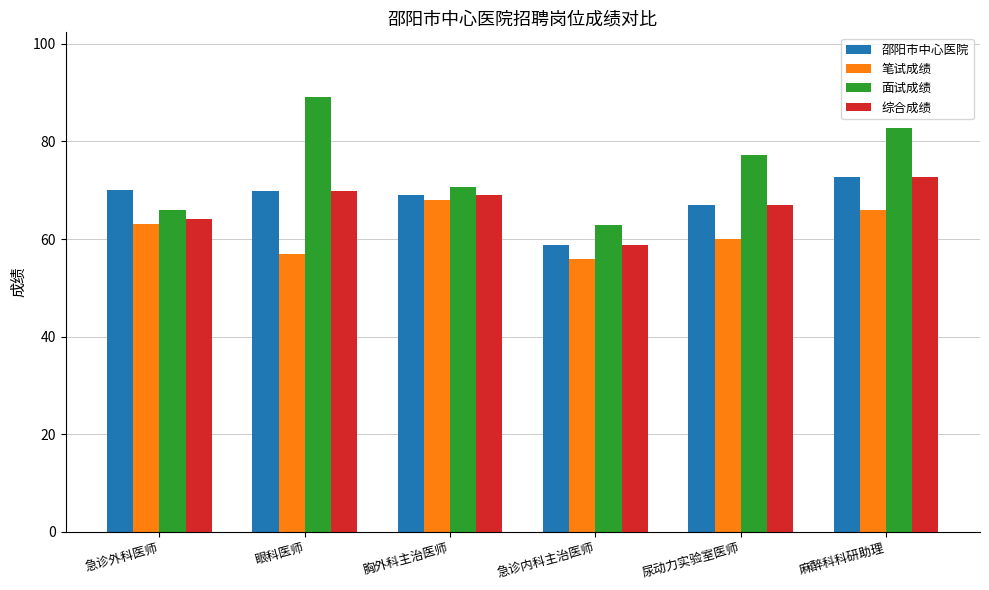

What is the total value across all series at 急诊内科主治医师?

236.4